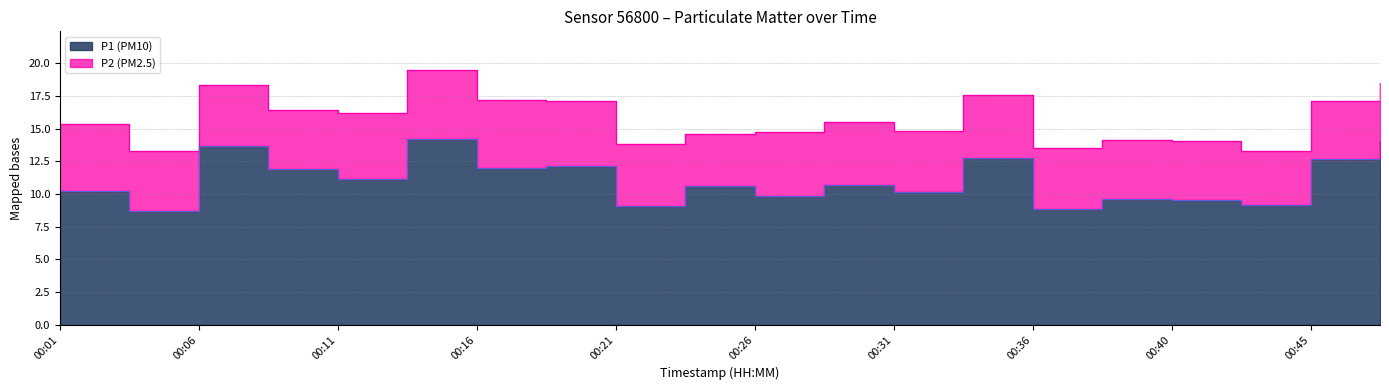

How many data points are above 10?

13